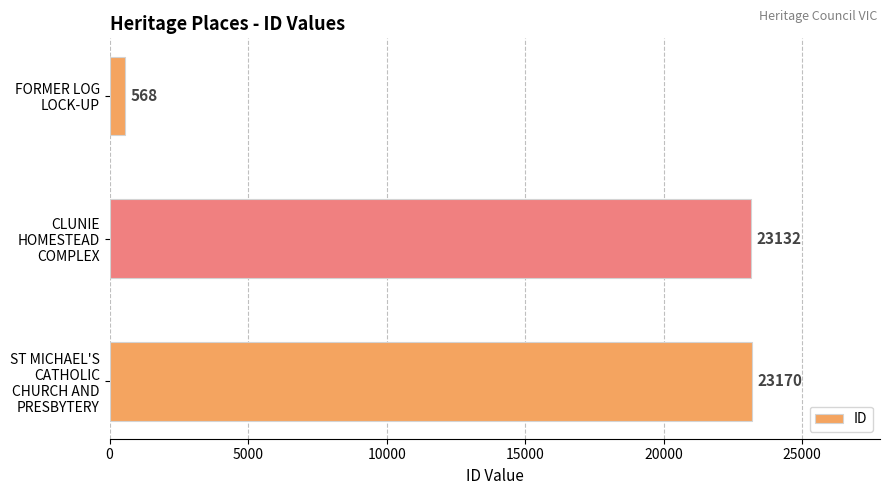

Is it true that the value at CLUNIE HOMESTEAD COMPLEX is 23132?

True